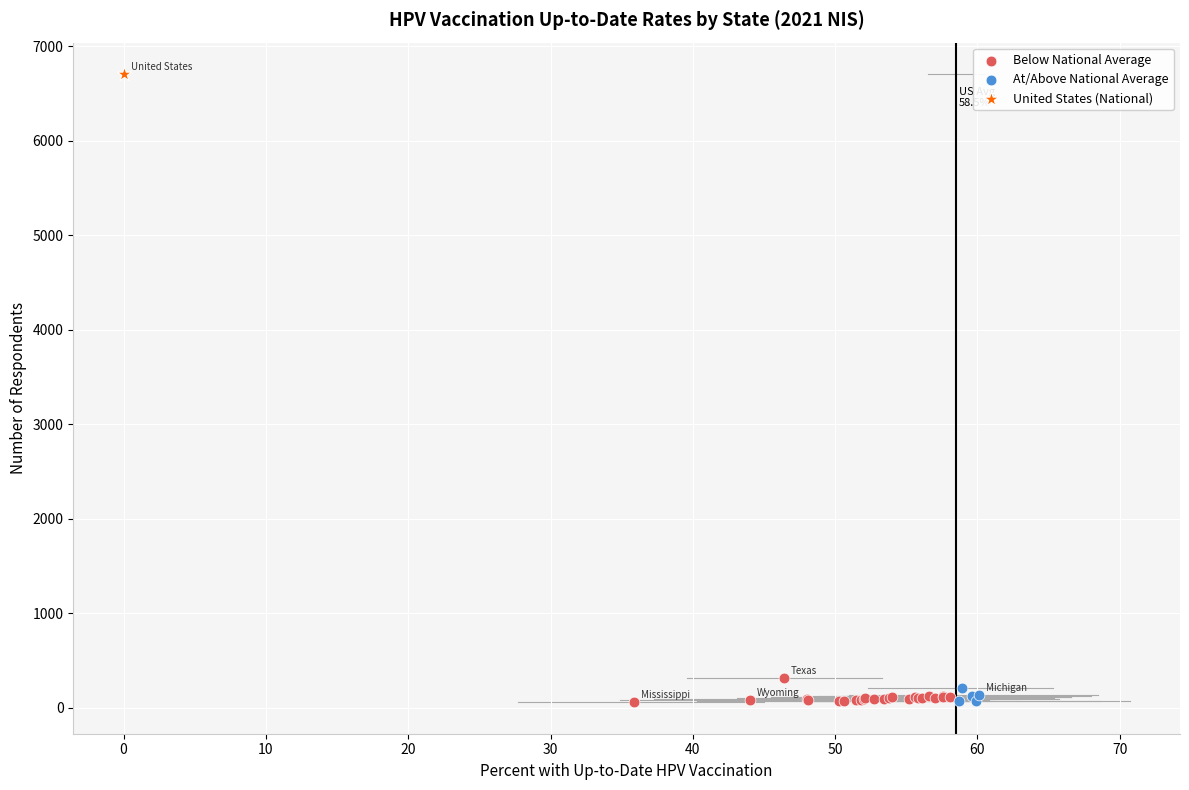

What are all the series names shown in the legend?

Below National Average, At/Above National Average, United States (National)